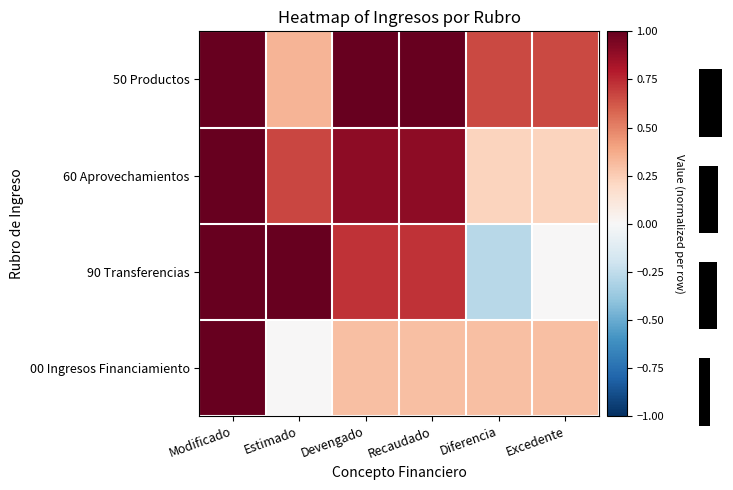

At how many categories does at least one series exceed 0?

6